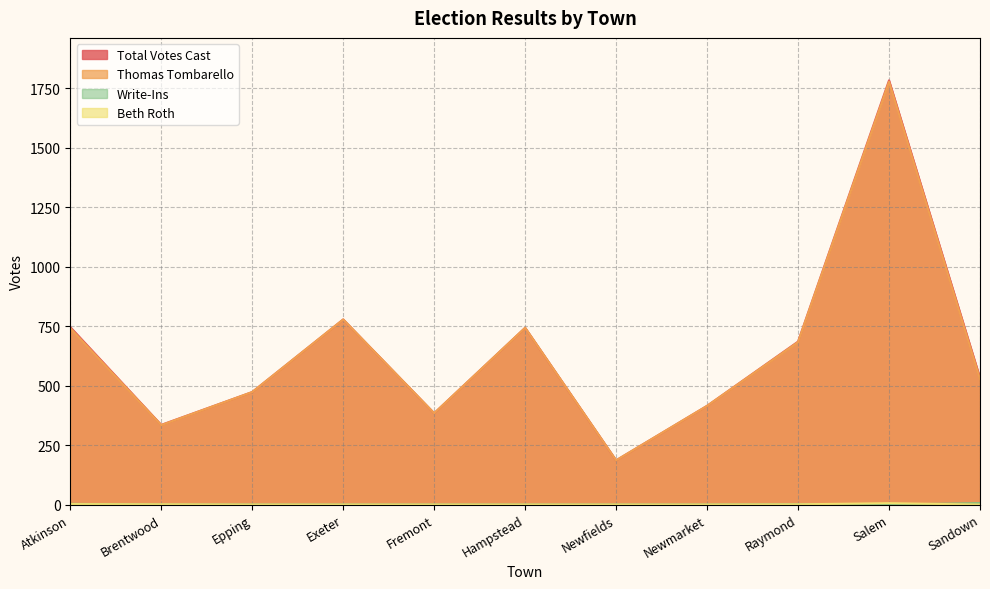

What is the difference between the Thomas Tombarello values at Newmarket and Exeter?

363